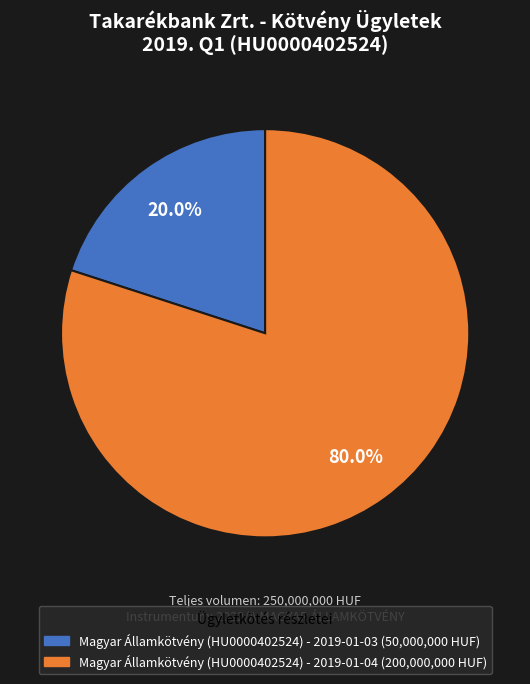

What is the ratio of the value at Magyar Államkötvény (HU0000402524) - 2019-01-04 to the value at Magyar Államkötvény (HU0000402524) - 2019-01-03?

4.0